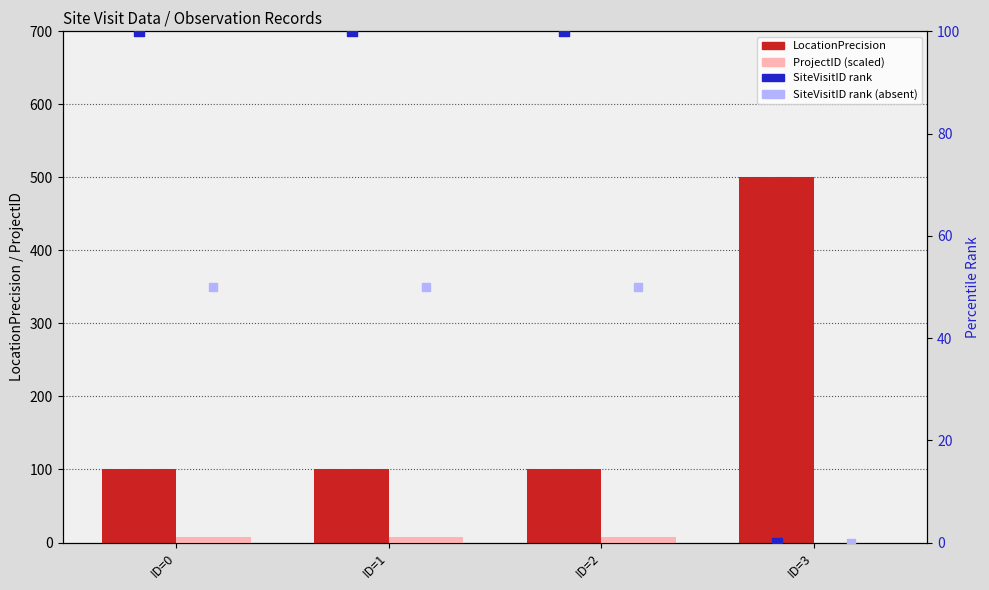

Which series contains the highest Y value?

LocationPrecision